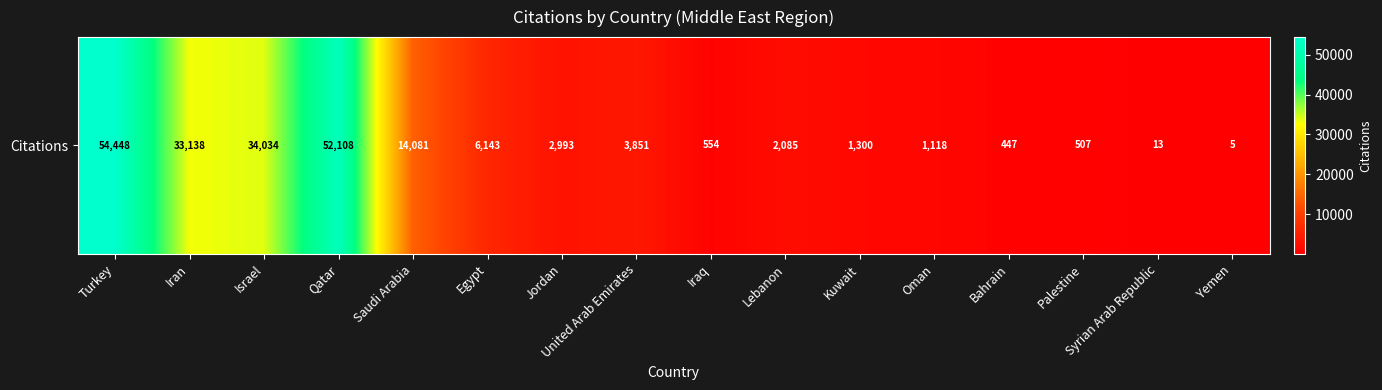

Rank the categories by value from highest to lowest.

Turkey, Qatar, Israel, Iran, Saudi Arabia, Egypt, United Arab Emirates, Jordan, Lebanon, Kuwait, Oman, Iraq, Palestine, Bahrain, Syrian Arab Republic, Yemen